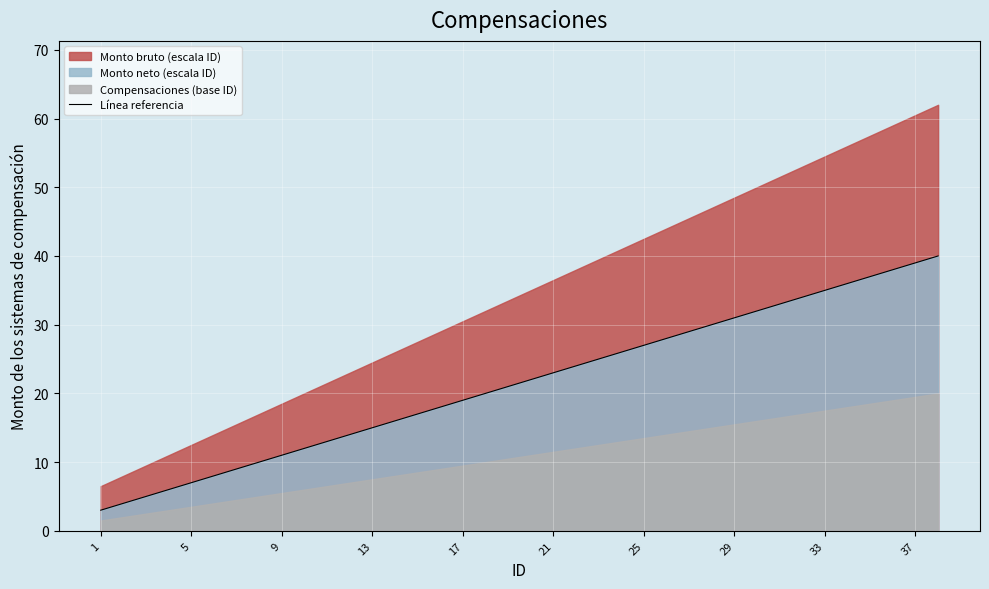

True or false: Línea referencia has a value of 6 at 21.

False